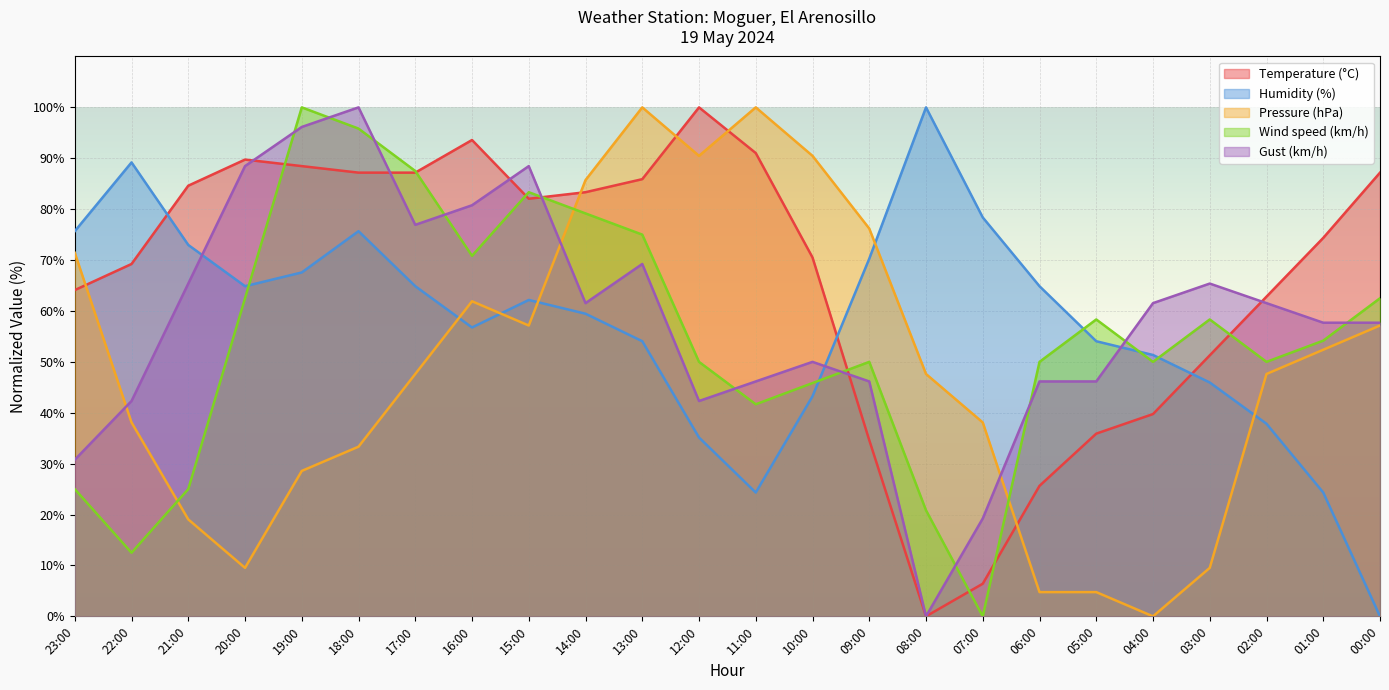

What is the difference between the highest and lowest values at 19:00?

71.4